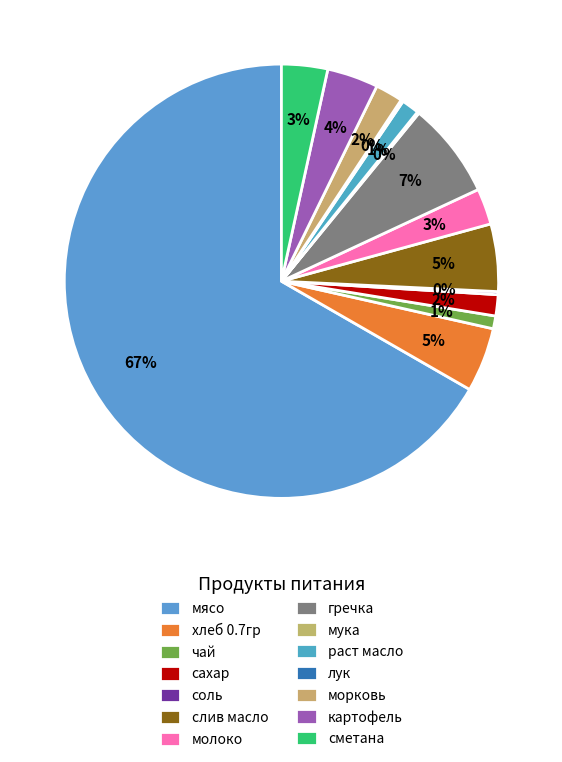

Does any single category account for the majority?

Yes